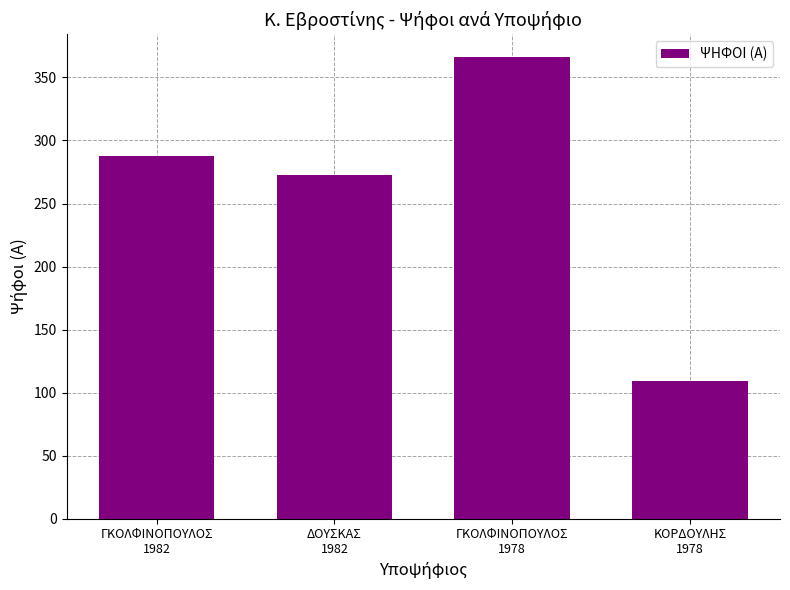

Reading right to left, list all the values displayed in this chart.

109	366	273	288